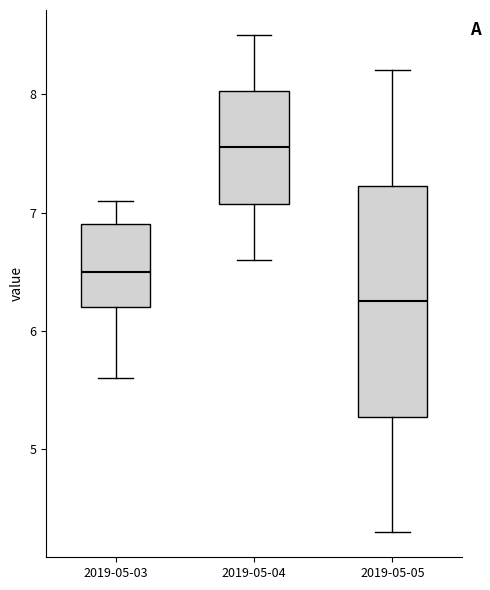

Which box has the highest median line?

2019-05-04